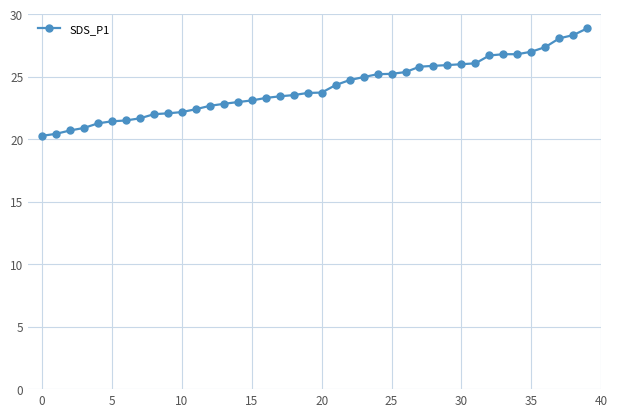

What is the minimum value shown in the chart?

20.3